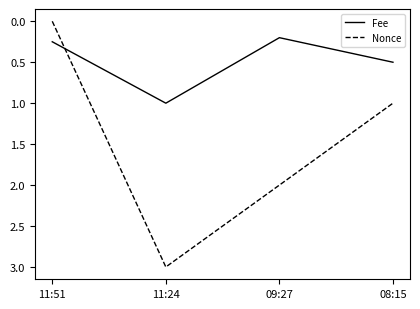

Between 11:24 and 08:15, which series saw the biggest shift?

Nonce